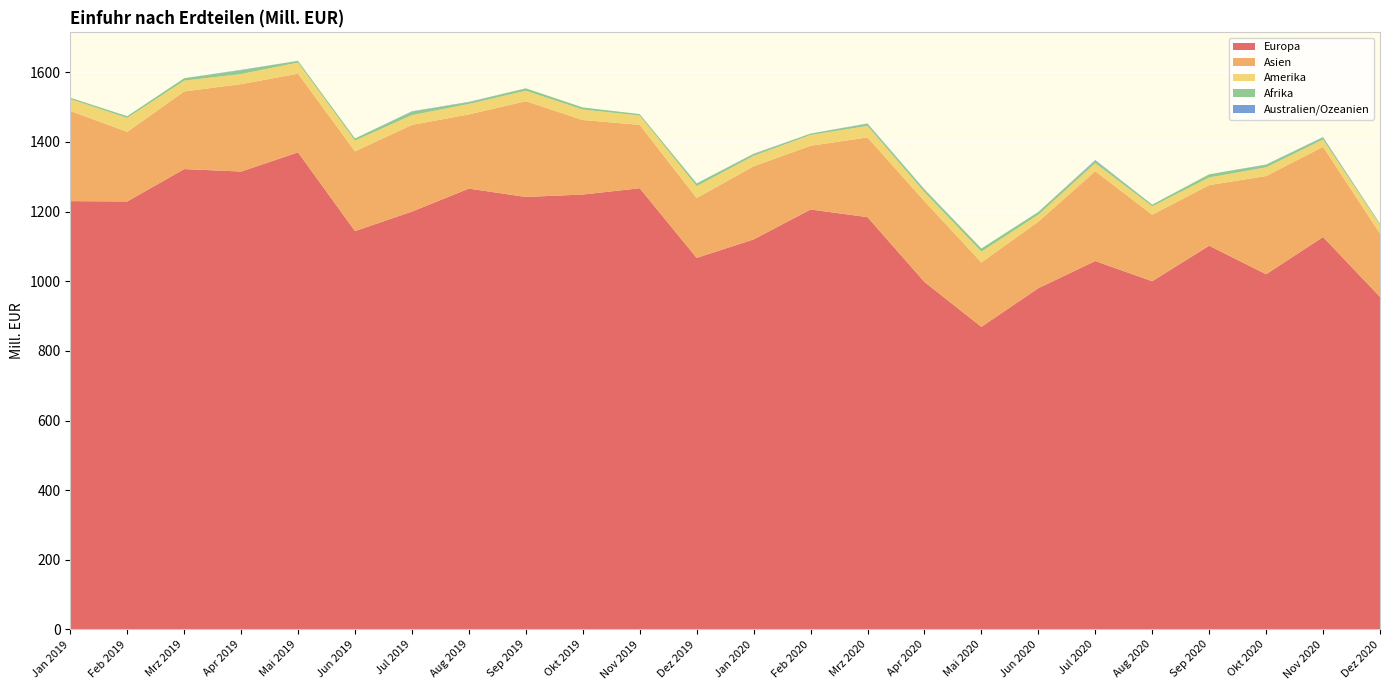

Reading left to right, transcribe all the data shown in this chart.

Europa: 1230	1229	1322	1315	1370	1144	1200	1266	1242	1249	1267	1067	1120	1206	1184	998	869	980	1058	1000	1102	1020	1127	955
Asien: 259	200	223	251	226	229	249	213	275	214	182	172	210	183	229	232	185	191	258	191	174	282	259	182
Amerika: 34	40	31	29	32	31	28	30	30	30	27	34	30	31	33	26	31	20	23	24	22	25	21	24
Afrika: 4	5	7	11	5	6	10	5	7	6	4	8	5	4	6	7	9	8	7	5	9	7	6	3
Australien/Ozeanien: 0	0	0	1	0	0	1	1	0	0	0	0	1	0	1	1	0	0	2	0	0	1	1	1